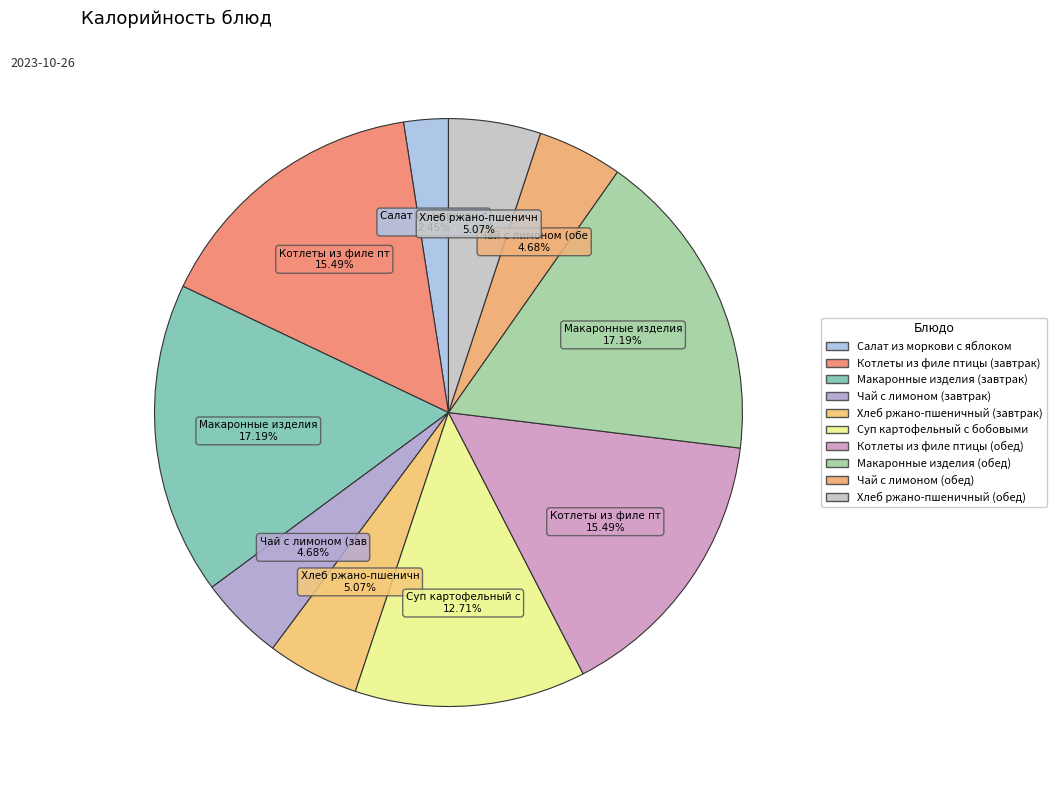

Is the sum of Макаронные изделия (завтрак) and Котлеты из филе птицы (завтрак) greater than half?

No